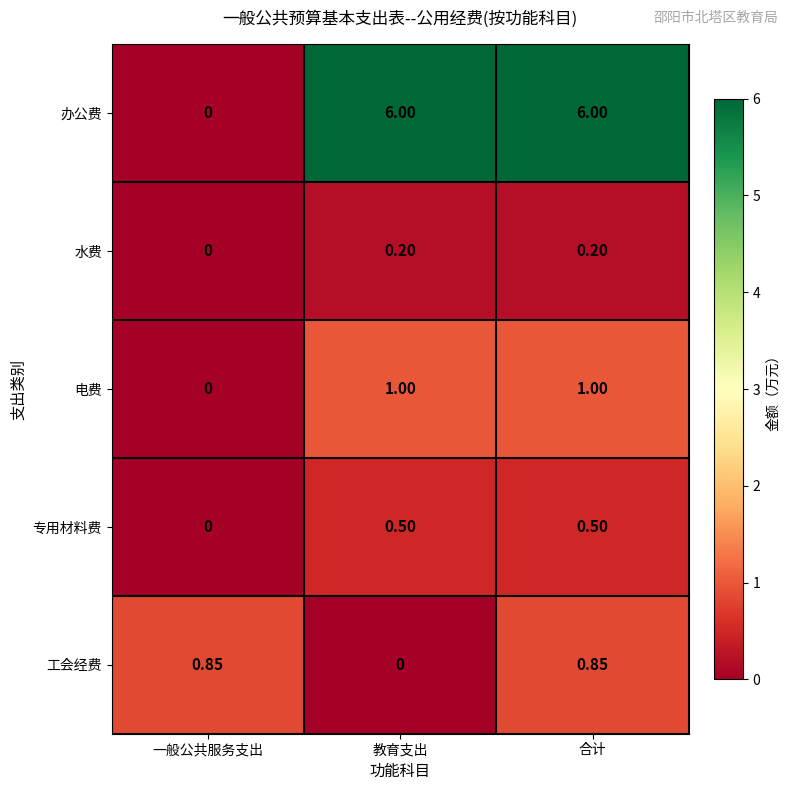

Rank the series by their maximum value, from lowest to highest.

水费, 专用材料费, 工会经费, 电费, 办公费